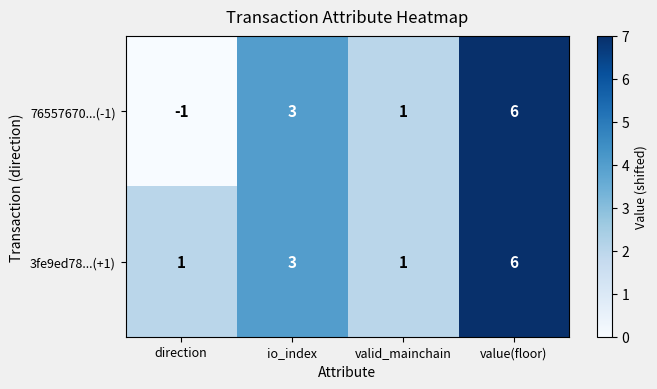

Reading left to right, what are all the values shown in this chart?

76557670...(-1): direction=-1	io_index=3	valid_mainchain=1	value(floor)=6
3fe9ed78...(+1): direction=1	io_index=3	valid_mainchain=1	value(floor)=6